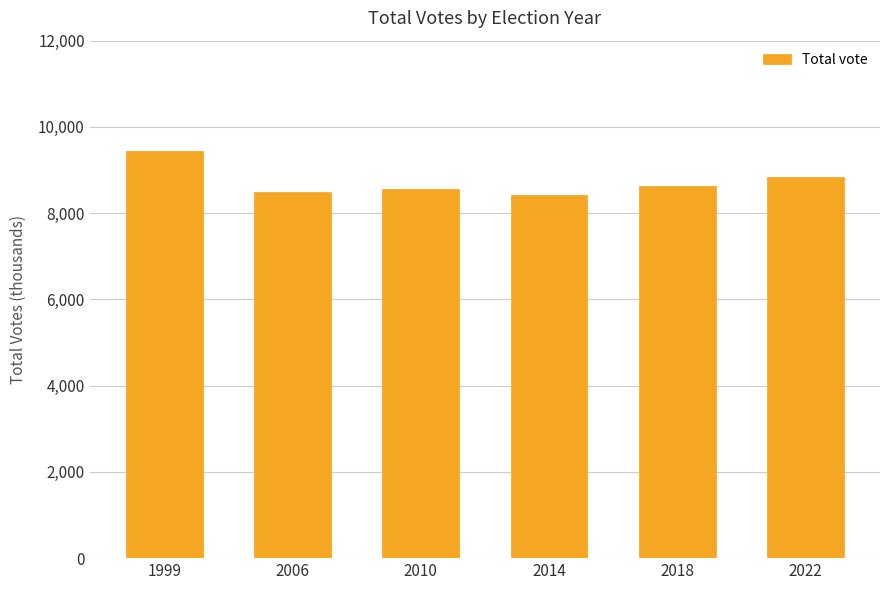

What is the smallest value displayed?

8429